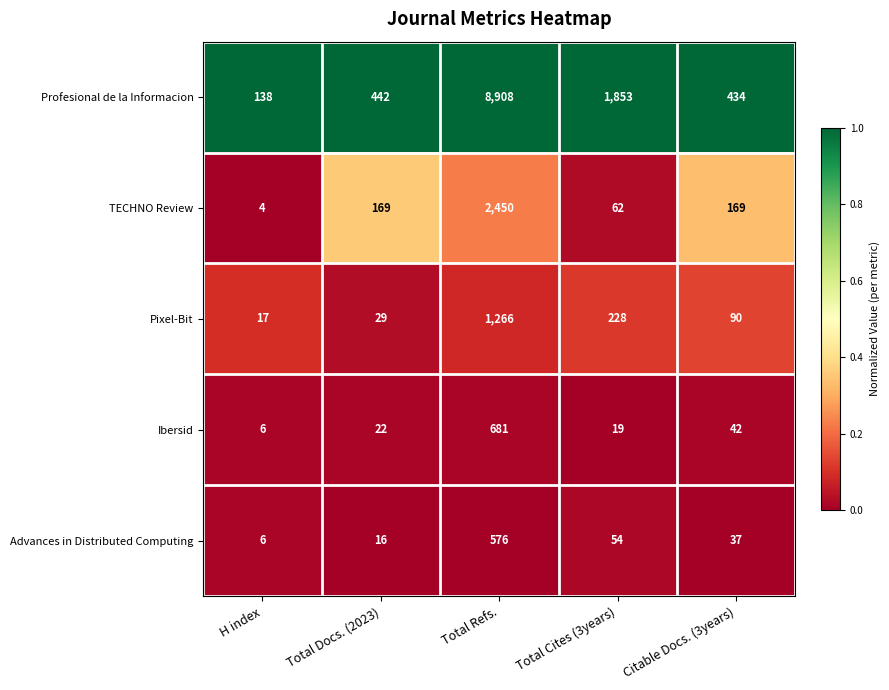

Which series has the largest total across all categories?

Profesional de la Informacion